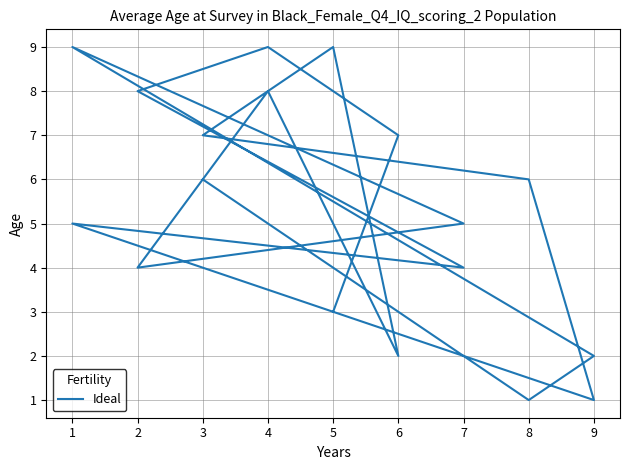

What is the average value?

5